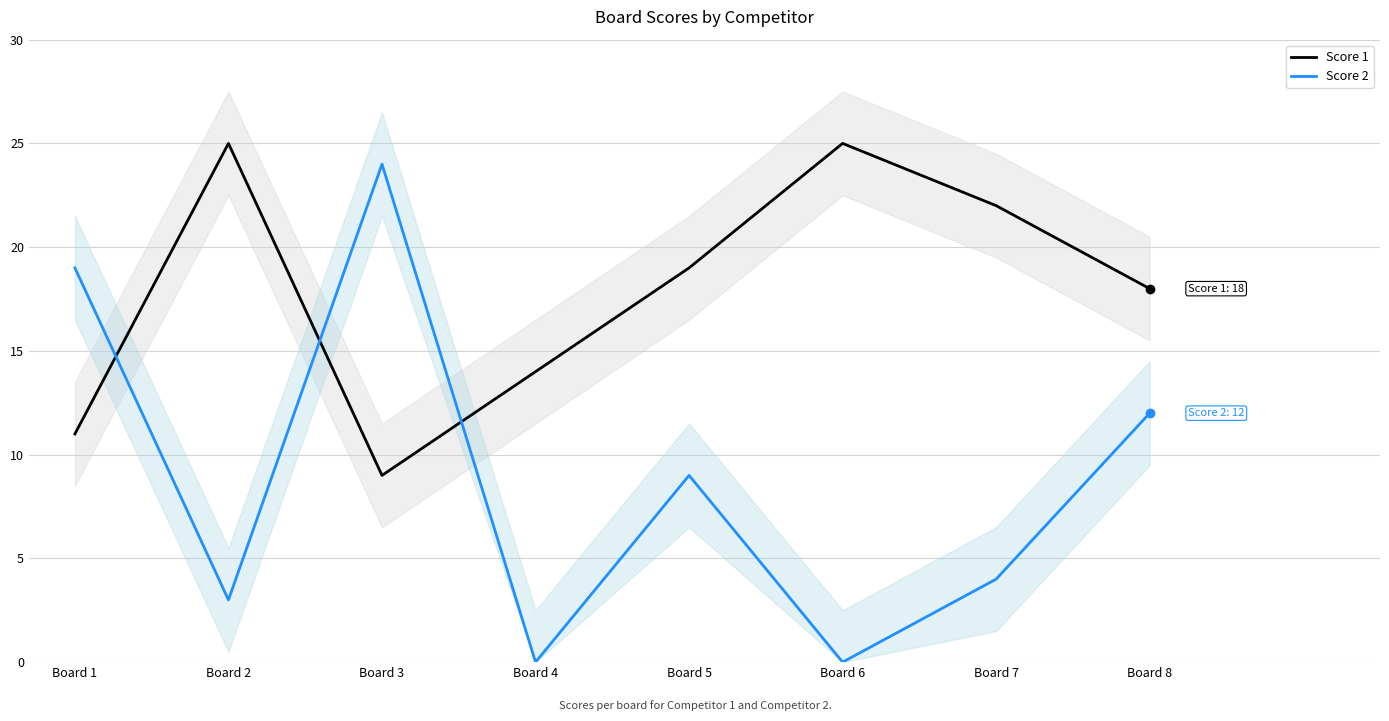

Between Board 1 and Board 2, which is larger?

Board 2